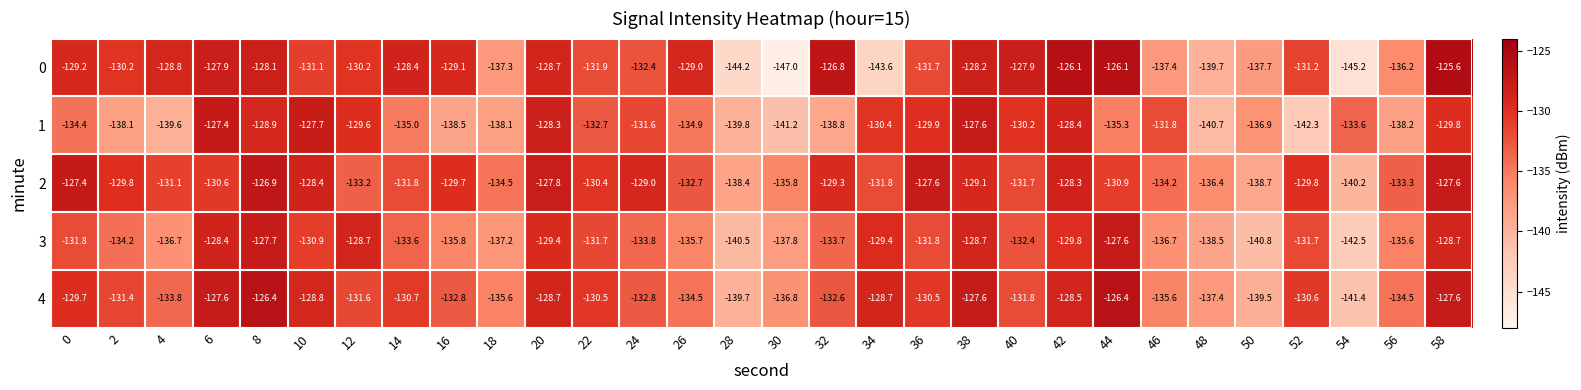

What is the difference between the 1 values at 54 and 32?

5.2